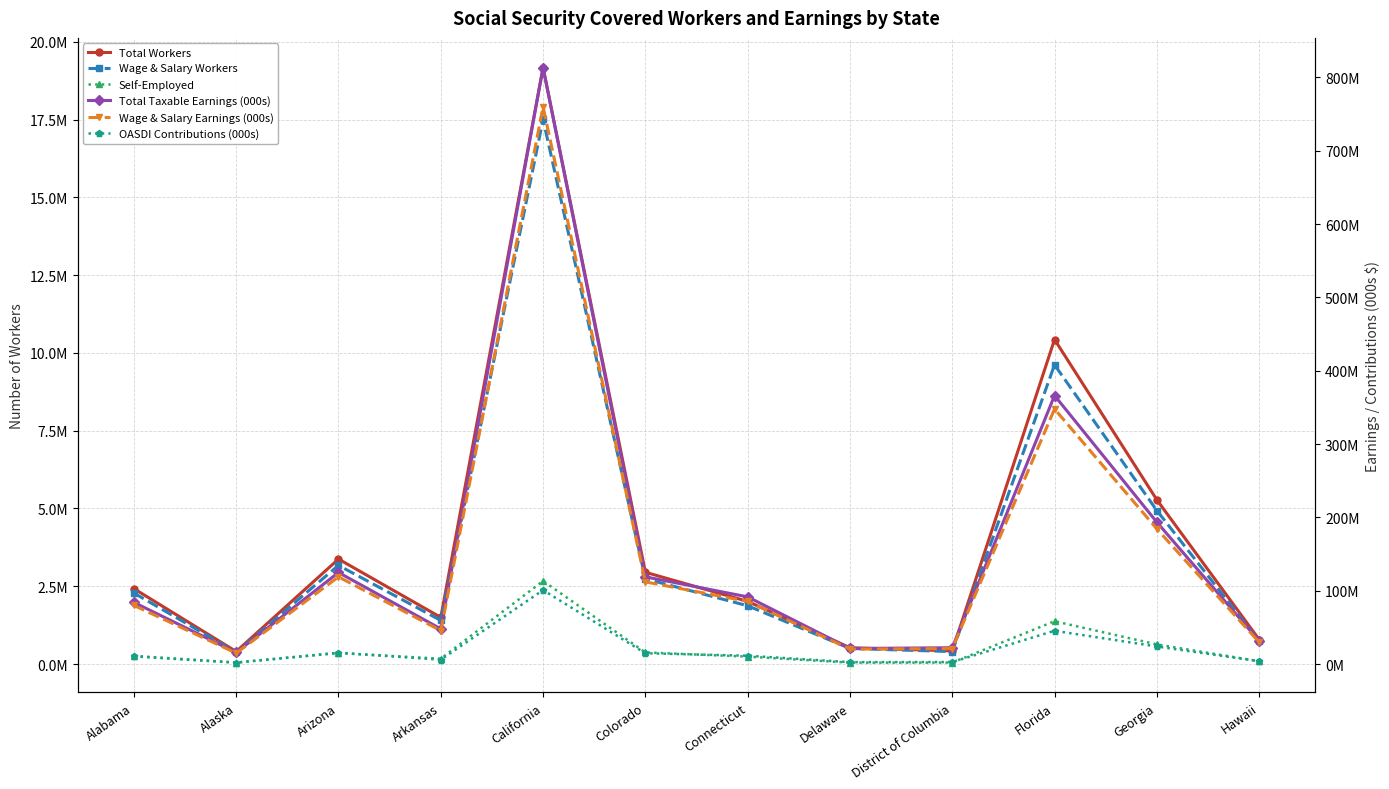

Where does the OASDI Contributions (000s) series first go above 11357946?

Arizona